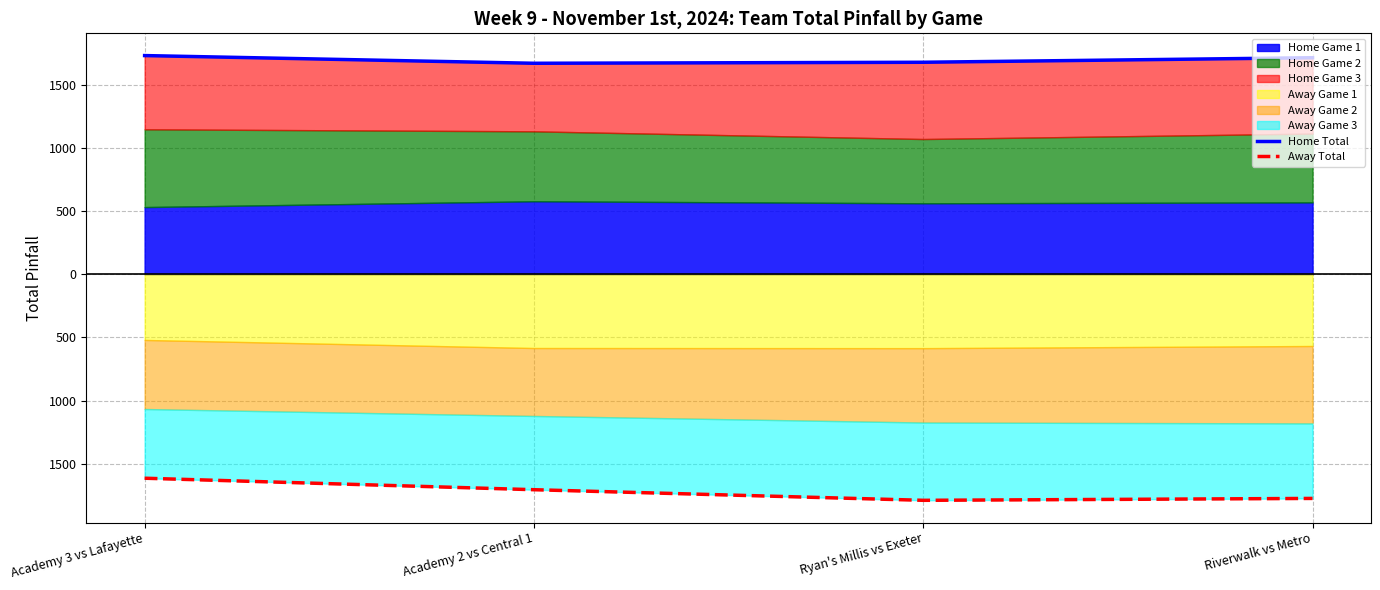

True or false: Away Total and Home Total intersect in this chart.

False